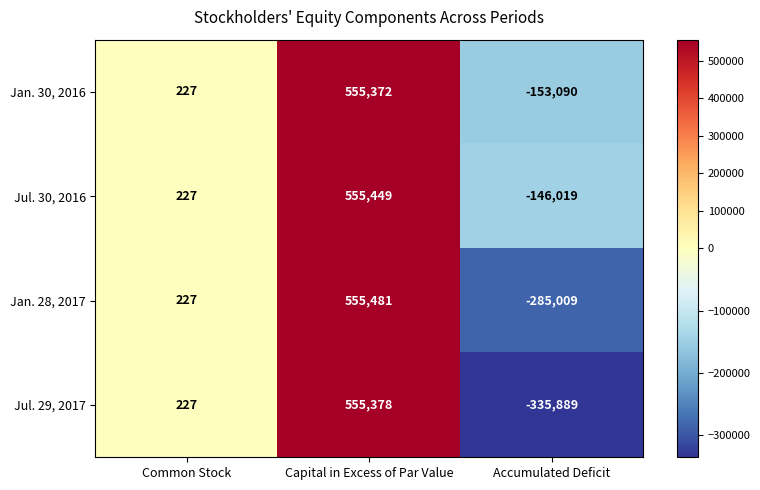

What is the average value of the Jan. 30, 2016 series?

134170